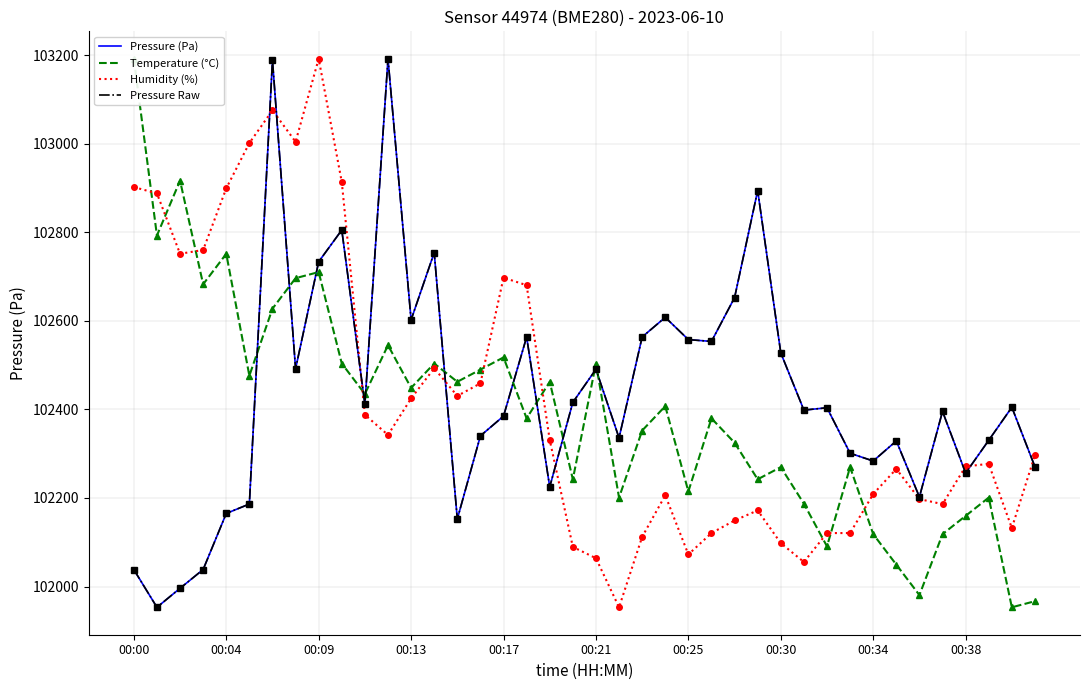

True or false: Pressure Raw and Pressure (Pa) cross at least once.

False